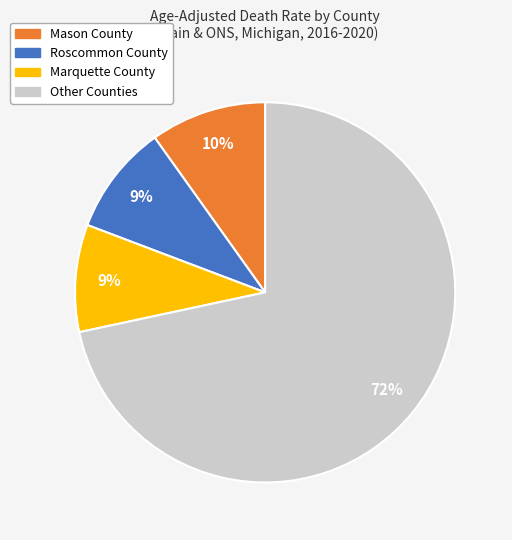

Is the sum of Roscommon County and Mason County greater than half?

No